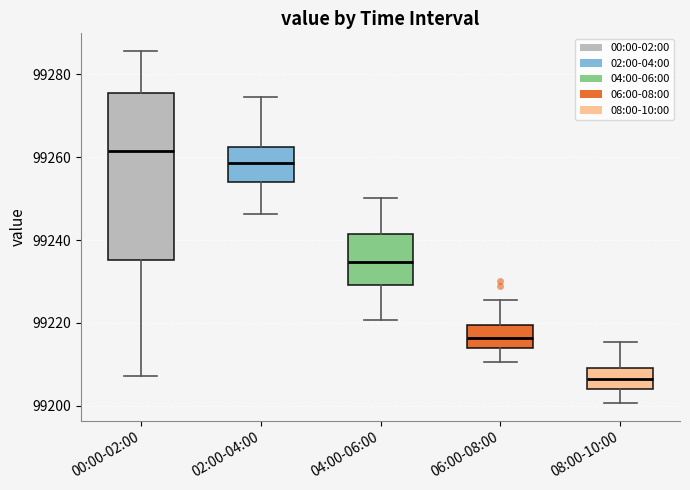

Reading left to right, read every box against the y-axis: the position of its median line, the range the box covers, and the ends of its whiskers. The values are not printed on the chart, so give them approximately, as read against the axis.

00:00-02:00: median 99262, box 99236 to 99276, whiskers 99208 to 99286
02:00-04:00: median 99258, box 99254 to 99262, whiskers 99246 to 99274
04:00-06:00: median 99234, box 99230 to 99242, whiskers 99220 to 99250
06:00-08:00: median 99216, box 99214 to 99220, whiskers 99210 to 99226
08:00-10:00: median 99206, box 99204 to 99210, whiskers 99200 to 99216